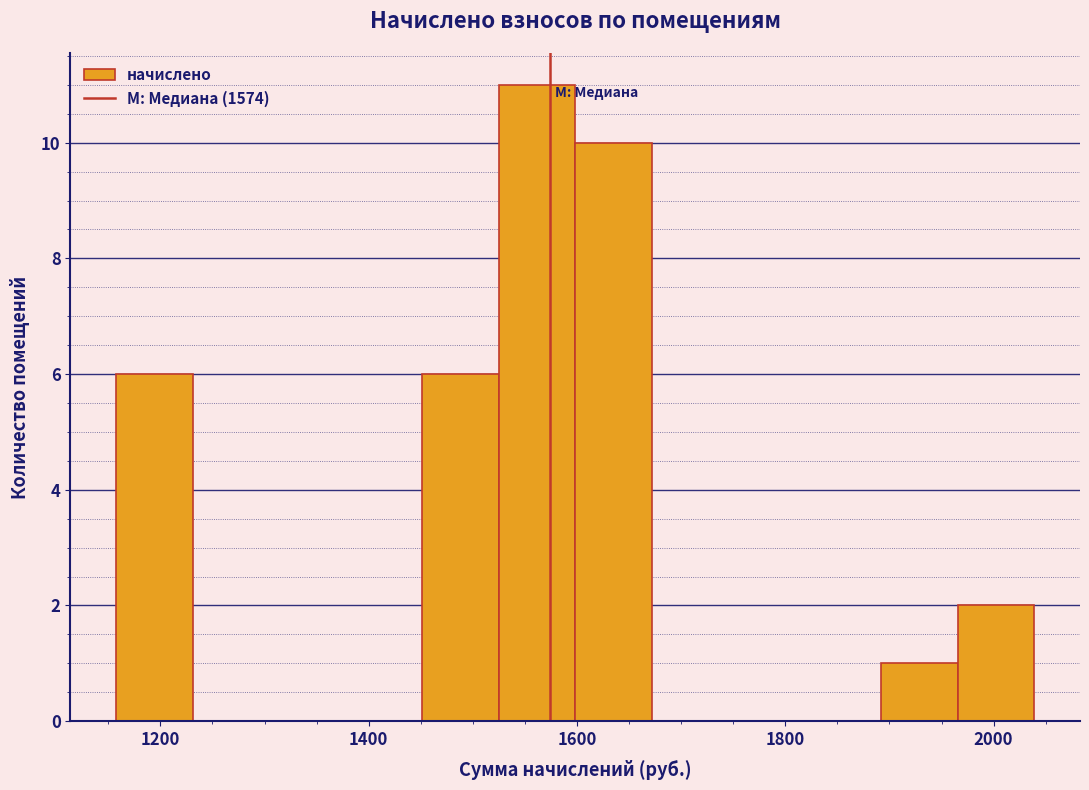

Around what value on the x-axis is the tallest bar? Give the approximate position of its centre, as read against the axis.

1560